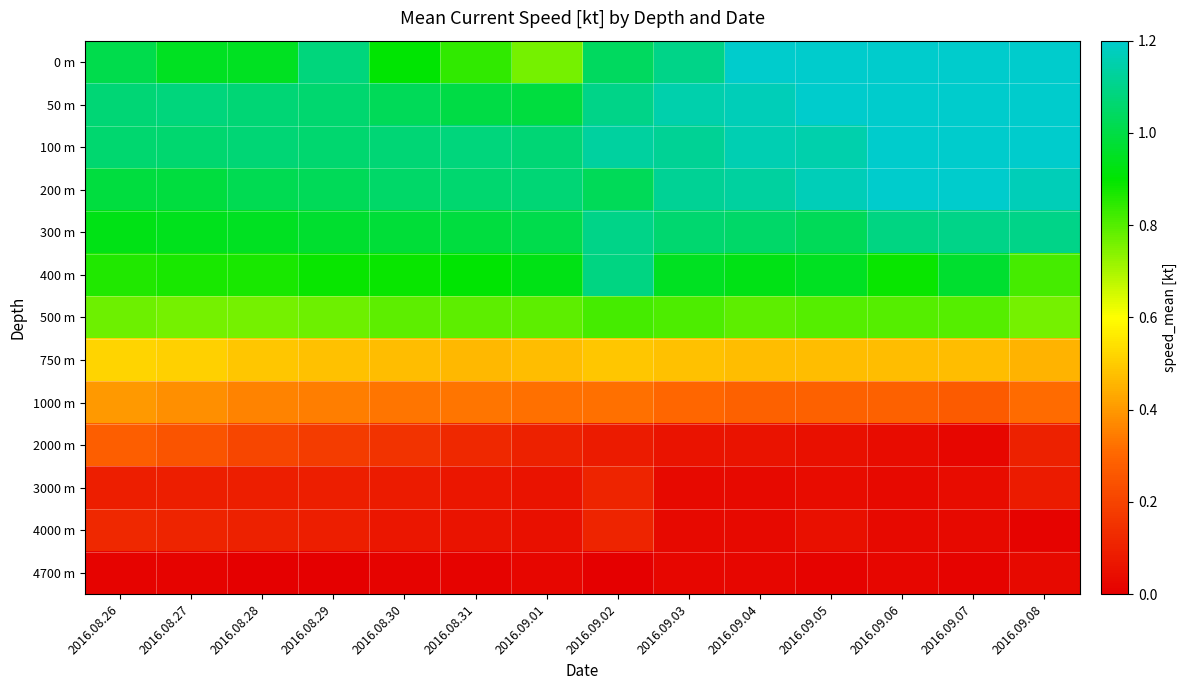

Between 2016.09.07 and 2016.09.06, which is larger?

2016.09.07